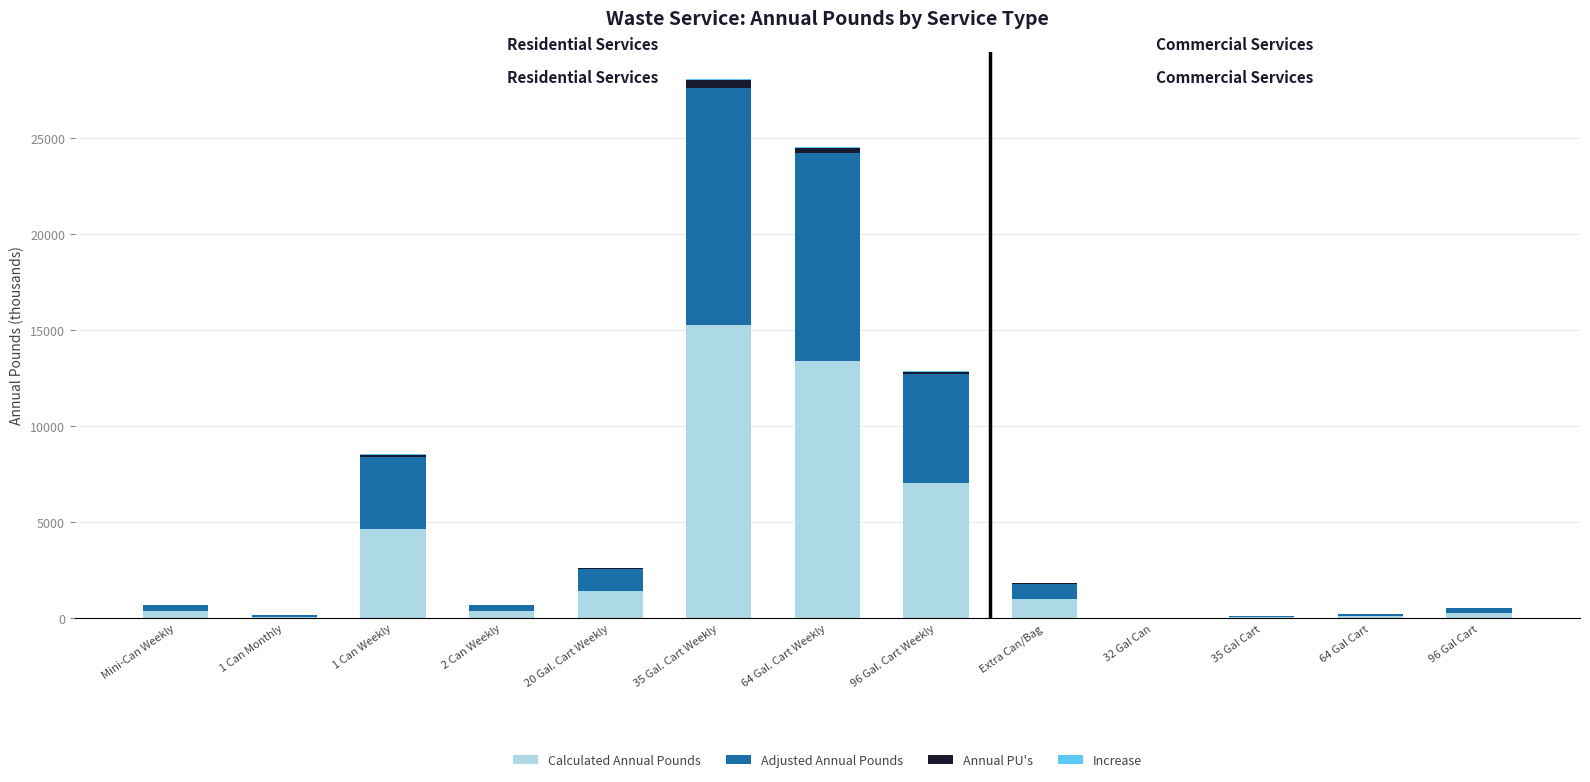

At which label does Calculated Annual Pounds reach its peak?

35 Gal. Cart Weekly